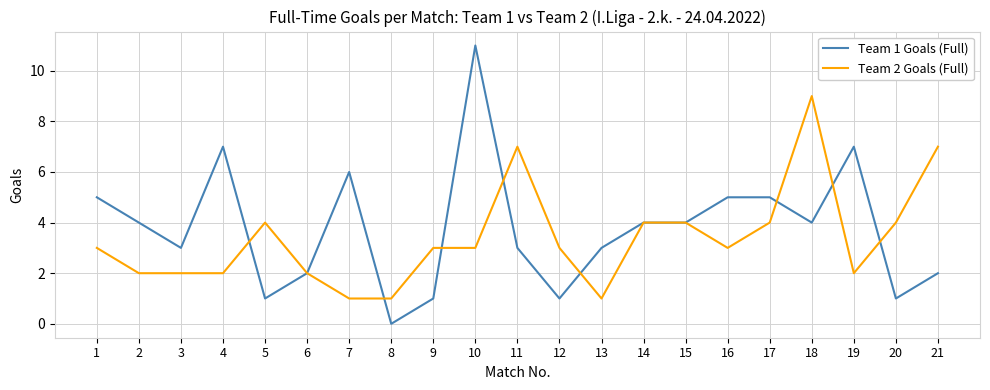

At 5, list the series in order from largest to smallest.

Team 2 Goals (Full), Team 1 Goals (Full)